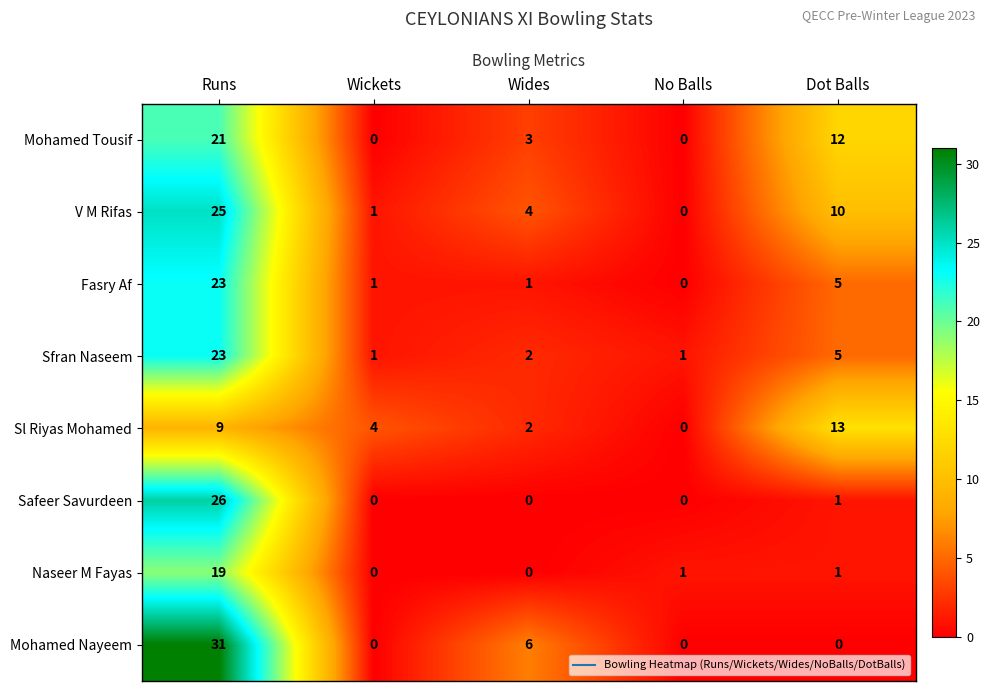

What is the approximate value of Fasry Af at Runs, to the nearest 10?

20